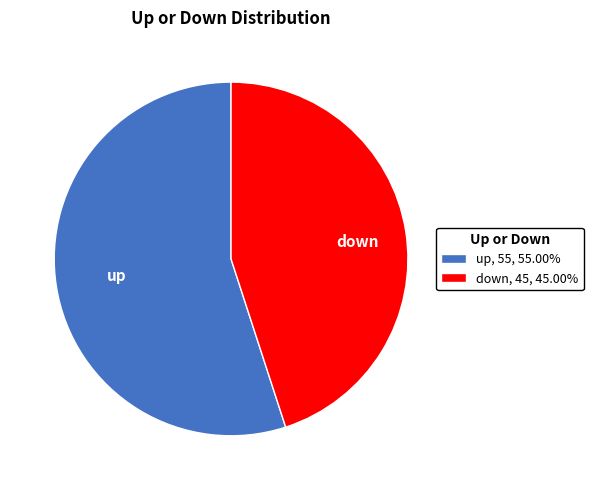

Is the sum of down and up greater than half?

Yes